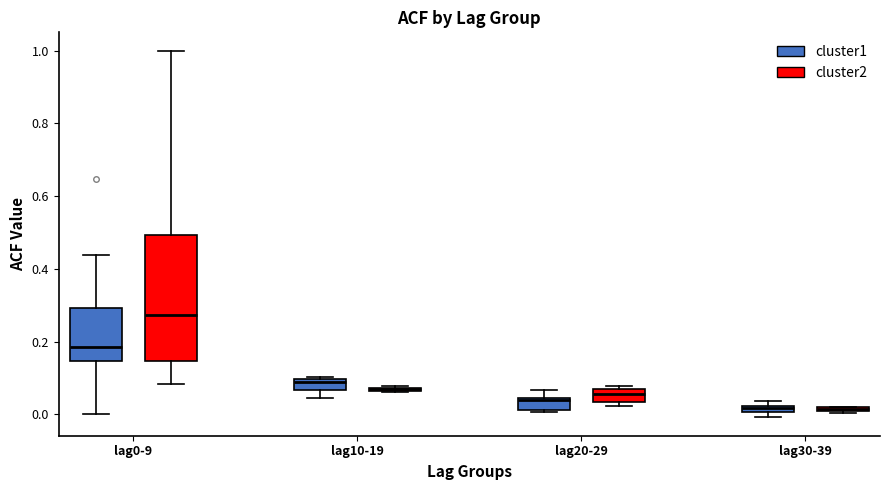

Comparing the boxes themselves (not the whiskers), which one is the tallest?

lag0-9 (cluster2)